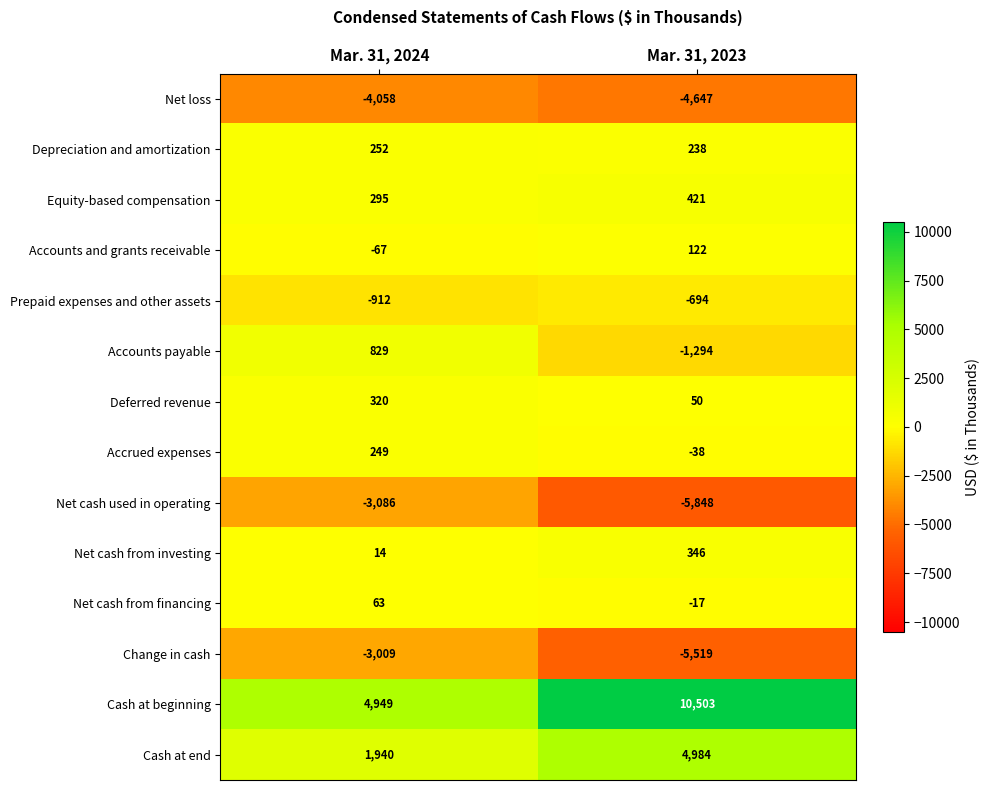

What is the difference between the Depreciation and amortization values at Mar. 31, 2023 and Mar. 31, 2024?

14